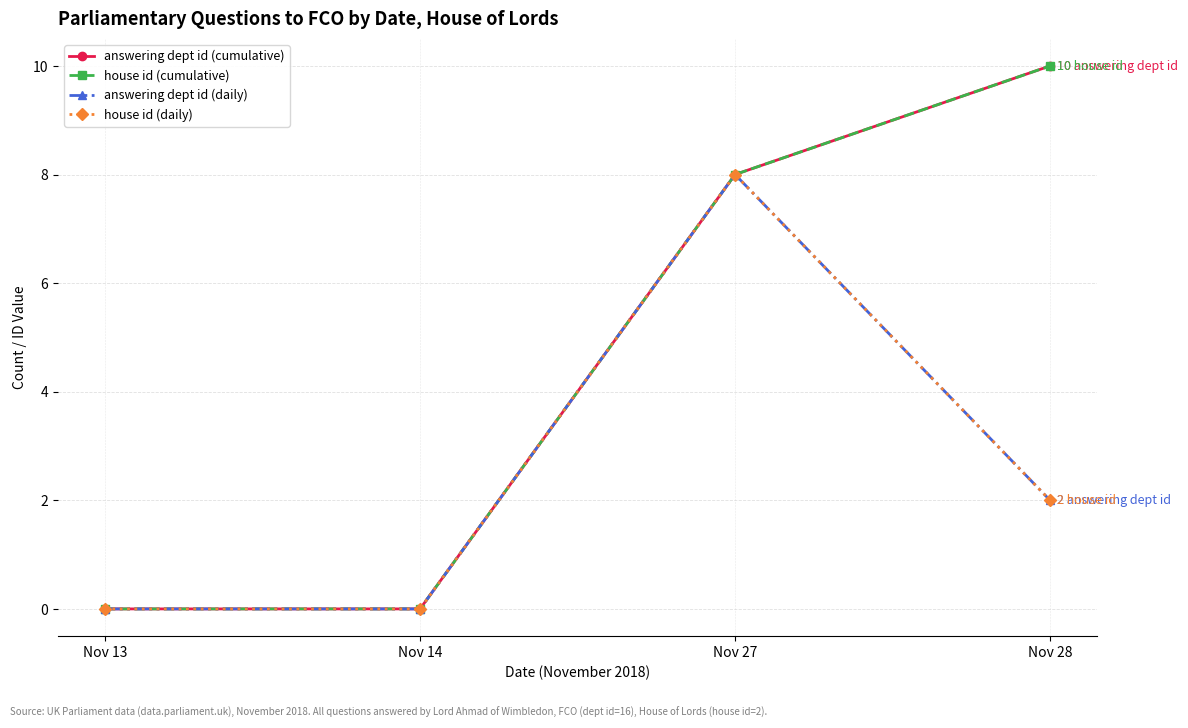

Reading right to left, transcribe all the data shown in this chart.

answering dept id (cumulative): Nov 28=10	Nov 27=8	Nov 14=0	Nov 13=0
house id (cumulative): Nov 28=10	Nov 27=8	Nov 14=0	Nov 13=0
answering dept id (daily): Nov 28=2	Nov 27=8	Nov 14=0	Nov 13=0
house id (daily): Nov 28=2	Nov 27=8	Nov 14=0	Nov 13=0